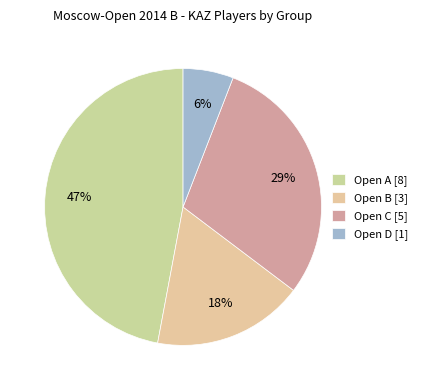

Approximately how many times larger is the value at Open B compared to Open A?

0.4